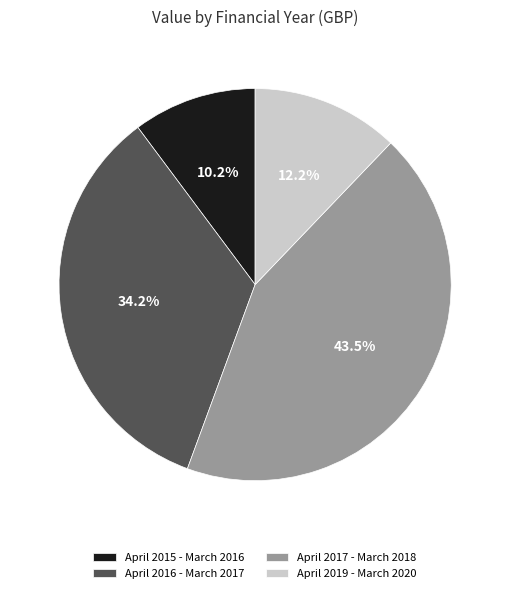

Rank the categories by value from highest to lowest.

April 2017 - March 2018, April 2016 - March 2017, April 2019 - March 2020, April 2015 - March 2016